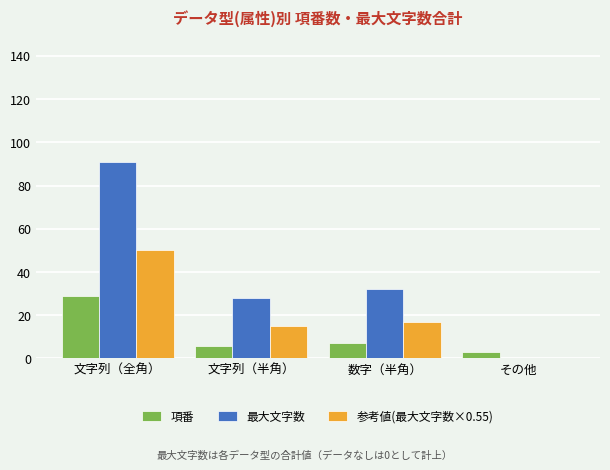

Which category has the highest value across all series?

文字列（全角）